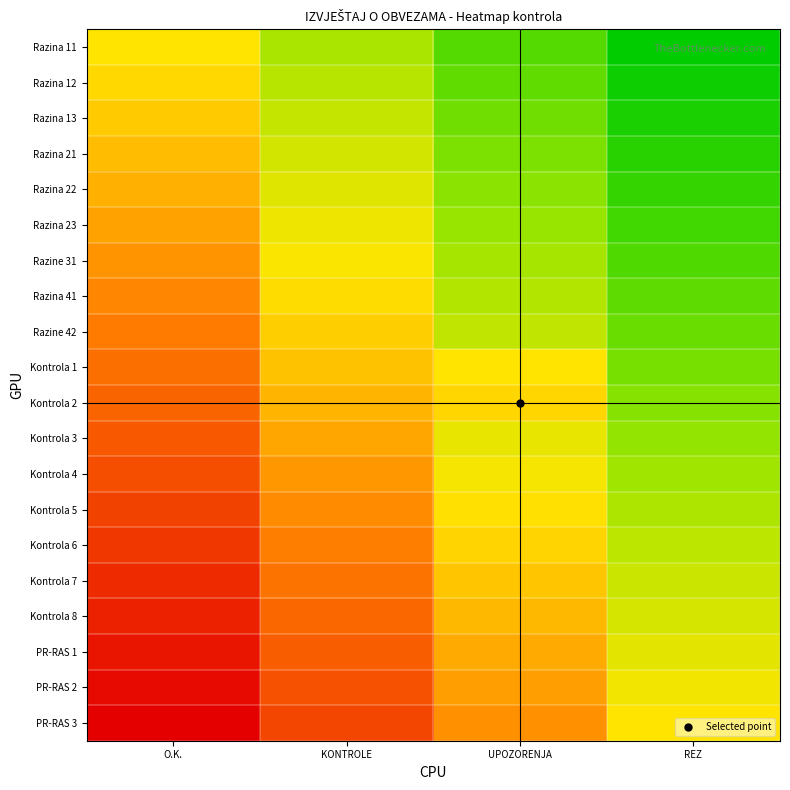

At which category is the sum across all series the highest?

O.K.